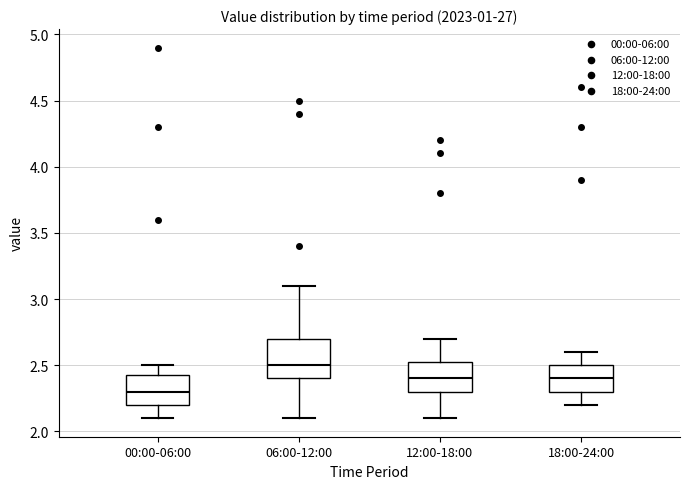

Reading left to right, read every box against the y-axis: the position of its median line, the range the box covers, and the ends of its whiskers. The values are not printed on the chart, so give them approximately, as read against the axis.

00:00-06:00: median 2.30, box 2.20 to 2.45, whiskers 2.10 to 2.50
06:00-12:00: median 2.50, box 2.40 to 2.70, whiskers 2.10 to 3.10
12:00-18:00: median 2.40, box 2.30 to 2.55, whiskers 2.10 to 2.70
18:00-24:00: median 2.40, box 2.30 to 2.50, whiskers 2.20 to 2.60